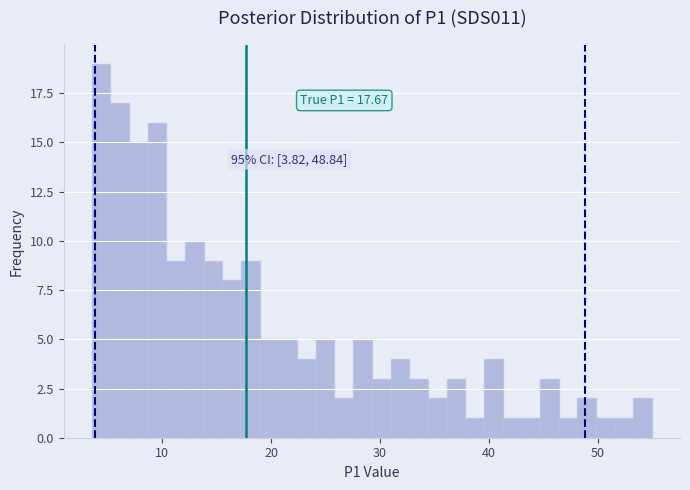

Read against the x-axis, roughly where is the centre of the tallest bar?

4